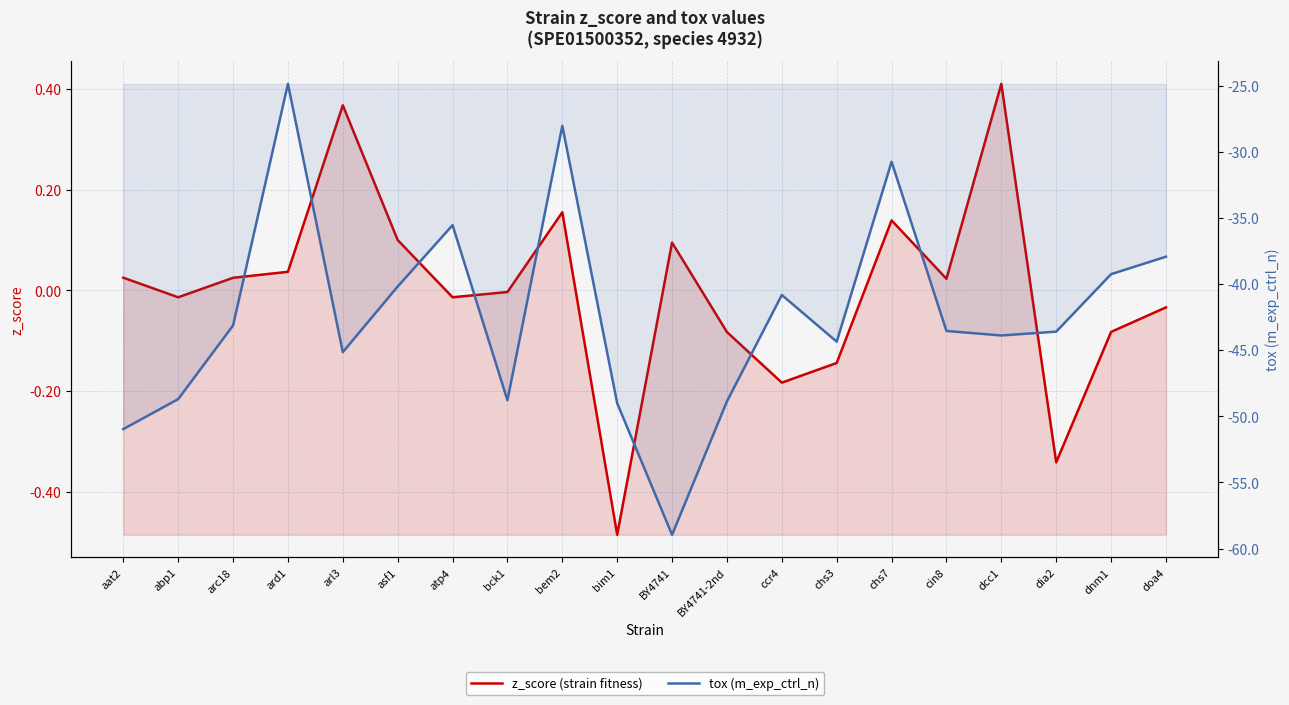

How many lines are shown in the chart?

2